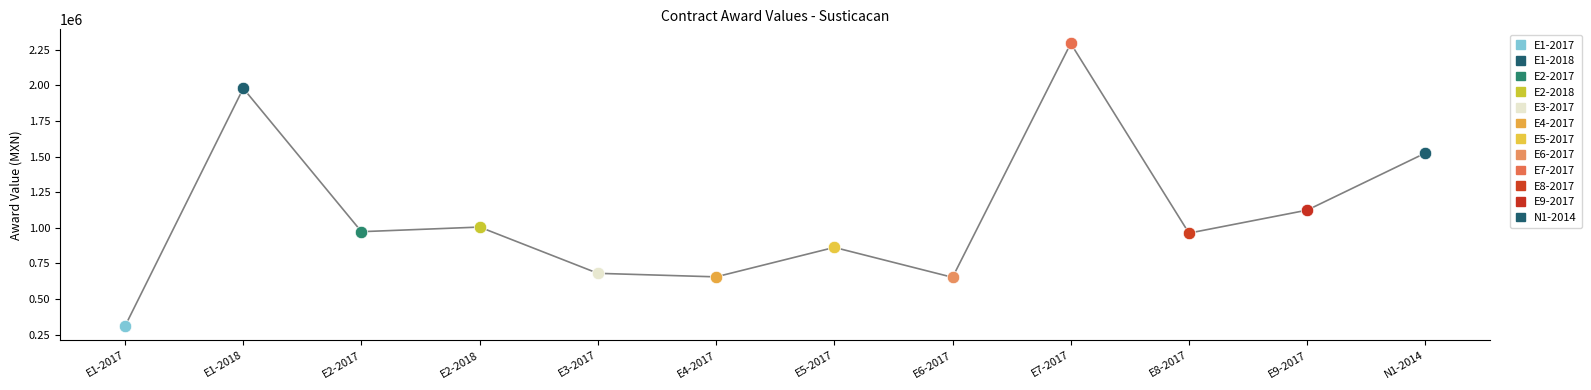

What is the ratio of the value at E4-2017 to the value at N1-2014?

0.4